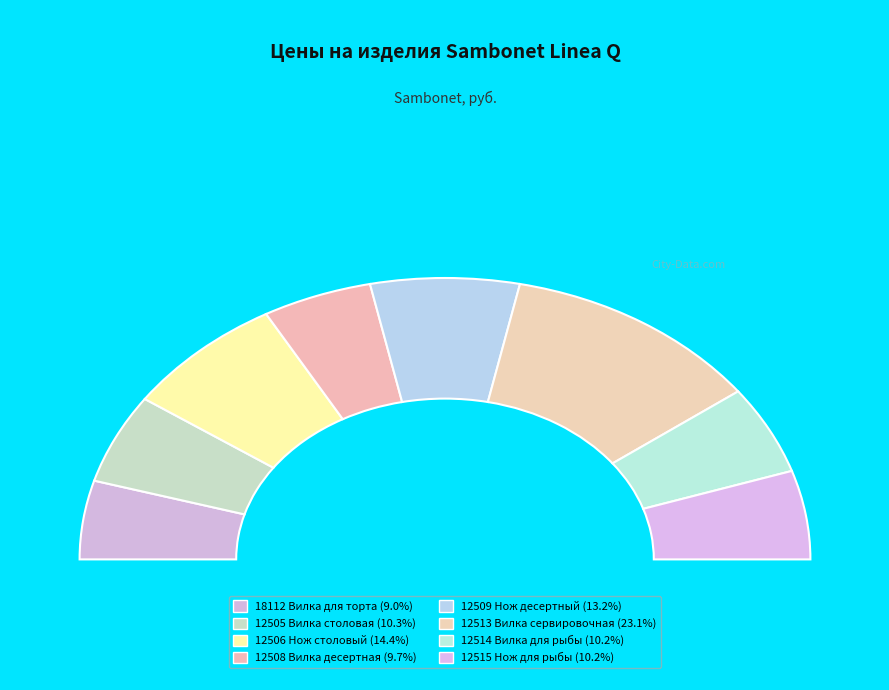

What is the smallest slice in the pie chart?

18112 Вилка для торта